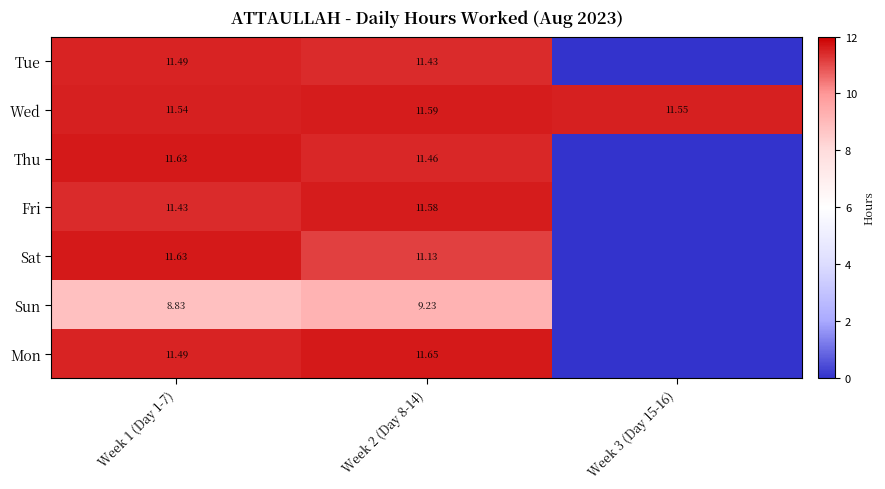

Is the value of Thu at Week 2 (Day 8-14) greater than the value of Tue at Week 2 (Day 8-14)?

Yes